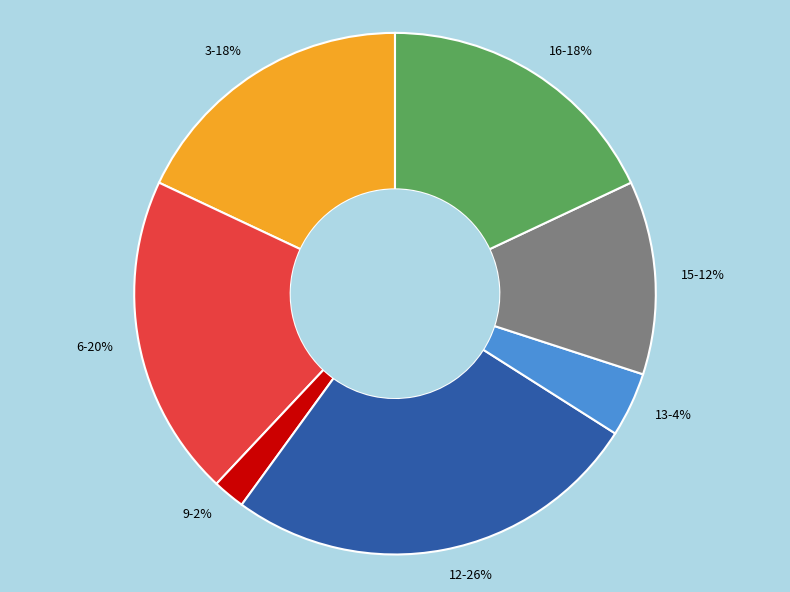

Combined, do 9-2% and 15-12% account for over 50%?

No